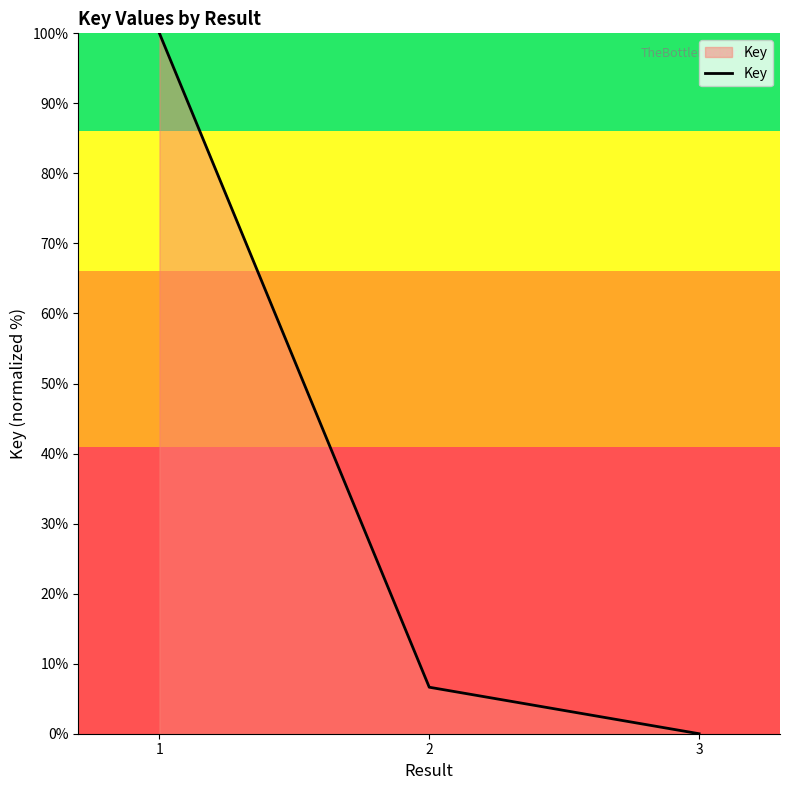

Which category has the highest value across all series?

1